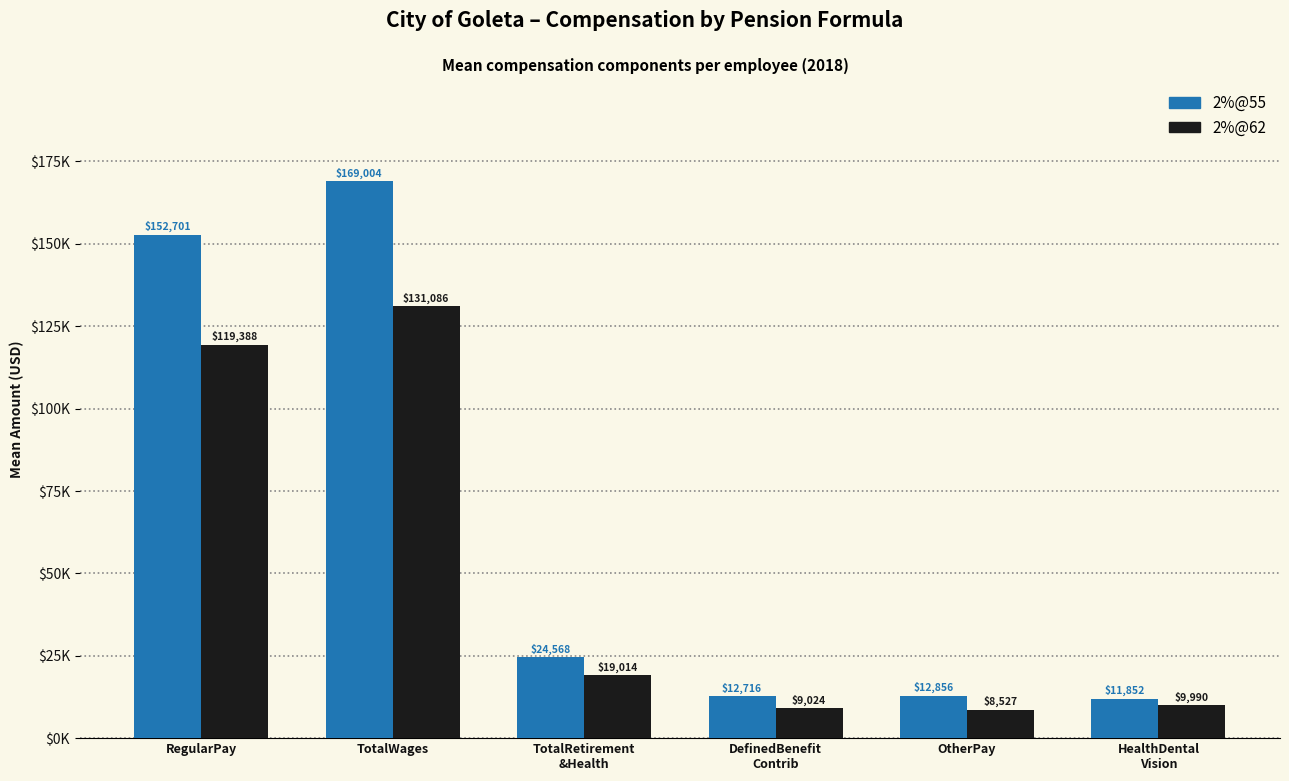

What are all the series names shown in the legend?

2%@55, 2%@62